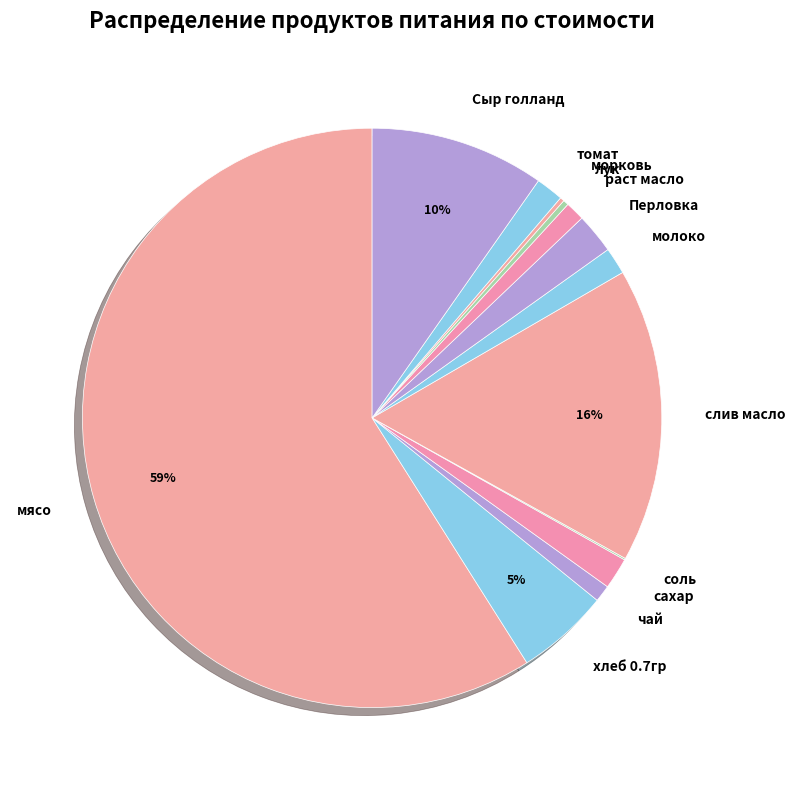

Which has a higher value, Сыр голланд or мясо?

мясо